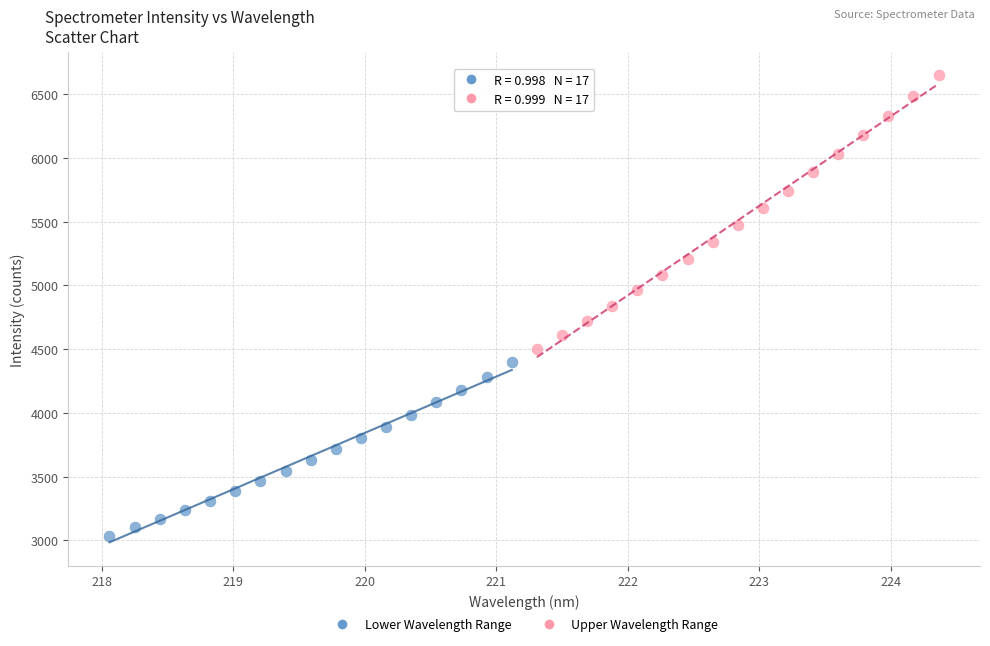

Which series contains the lowest Y value?

Lower Wavelength Range